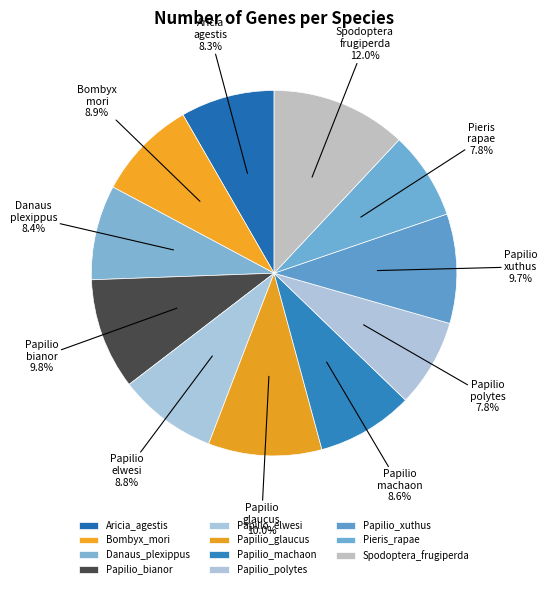

To the nearest percent, what is the difference between the Papilio_xuthus and Papilio_elwesi slice percentages?

1%